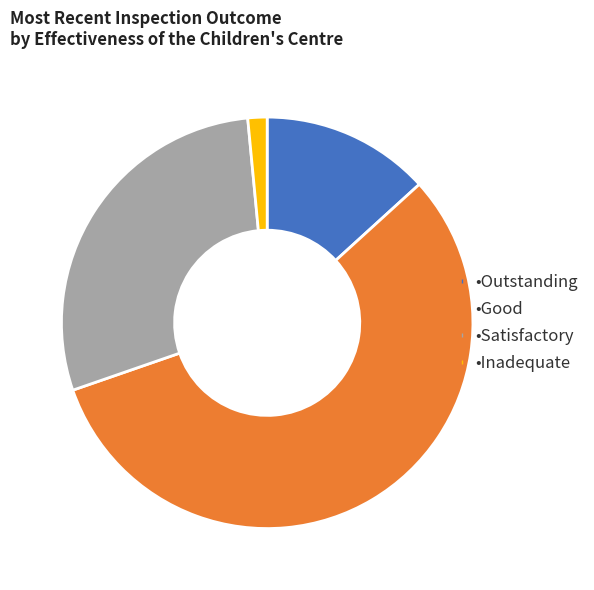

Is there a majority slice in this chart?

Yes